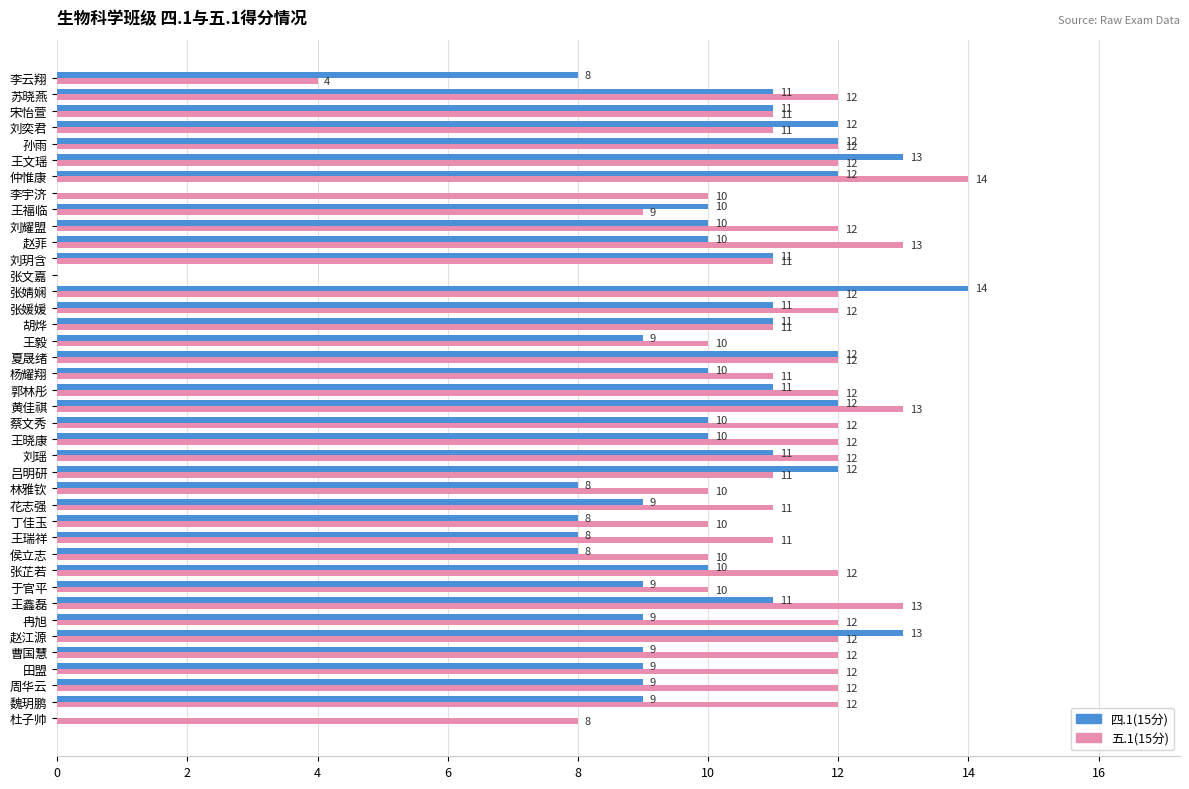

Which series changed the most between 曹国慧 and 苏晓燕?

四.1(15分)